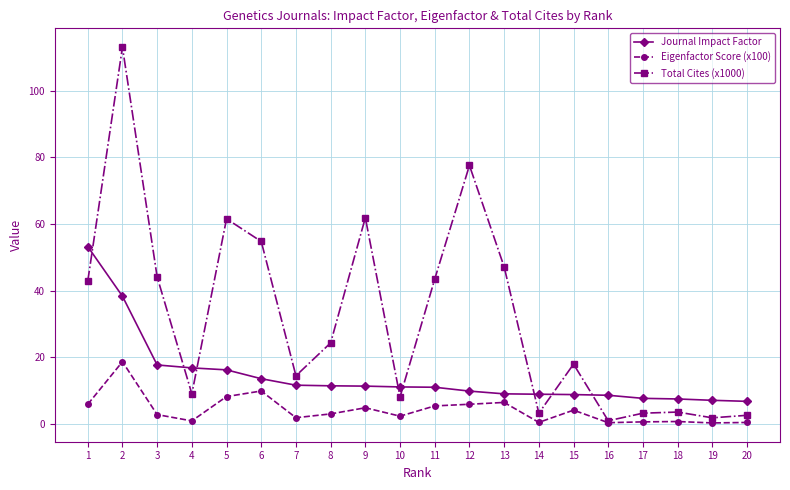

After their last crossing, which series has the higher values: Total Cites (x1000) or Journal Impact Factor?

Journal Impact Factor